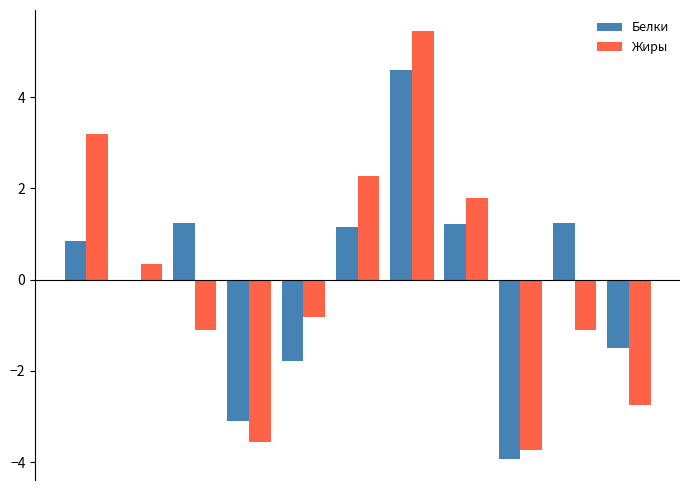

What are all the series names shown in the legend?

Белки, Жиры